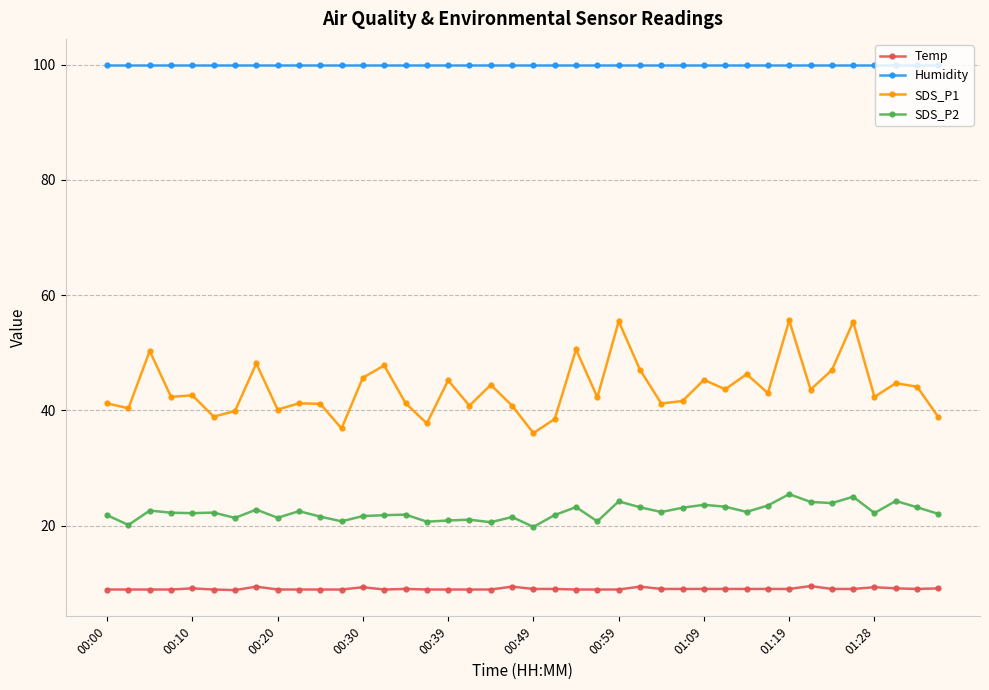

Rank the series by their maximum value, from lowest to highest.

Temp, SDS_P2, SDS_P1, Humidity